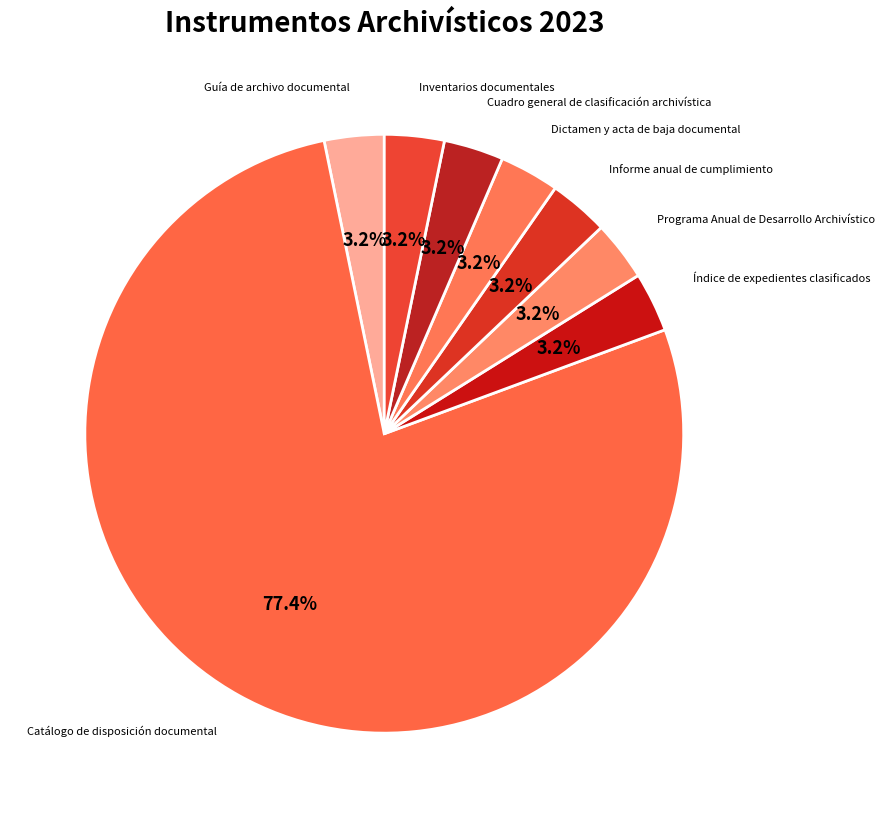

How many slices are in this pie chart?

8